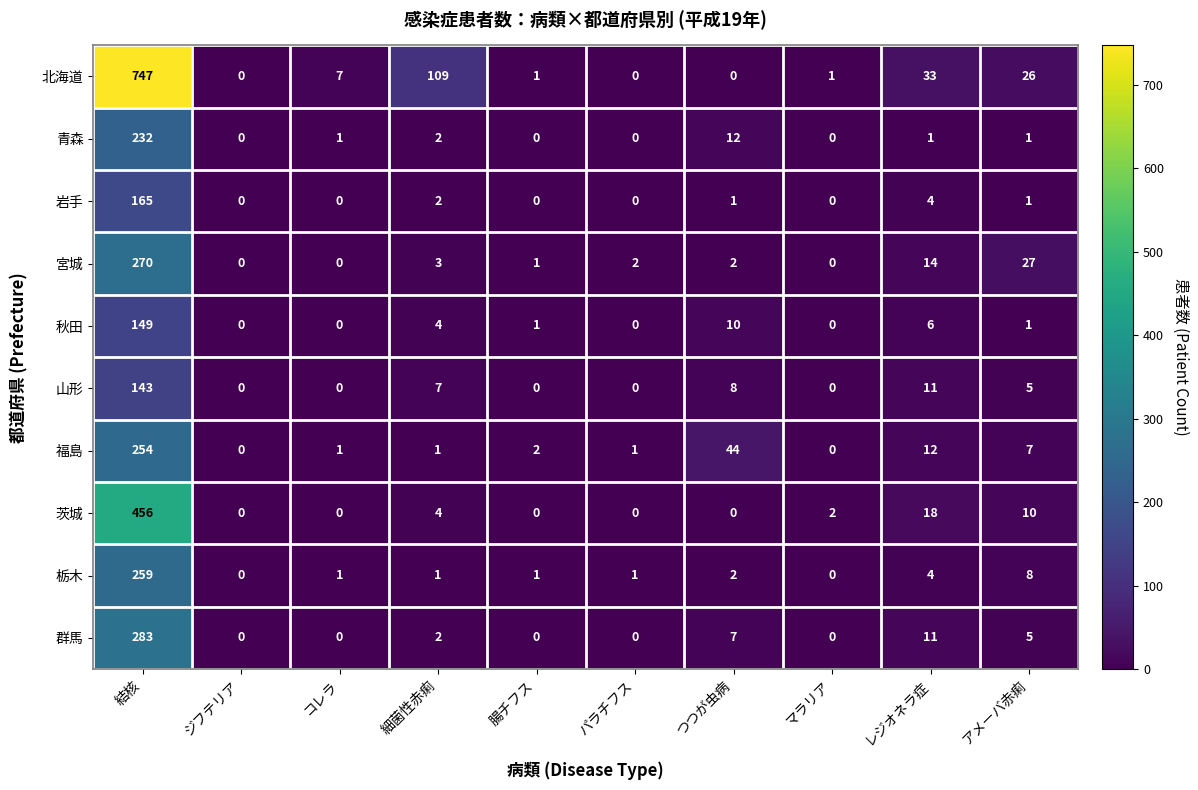

At which category does the chart reach its peak across all series?

結核